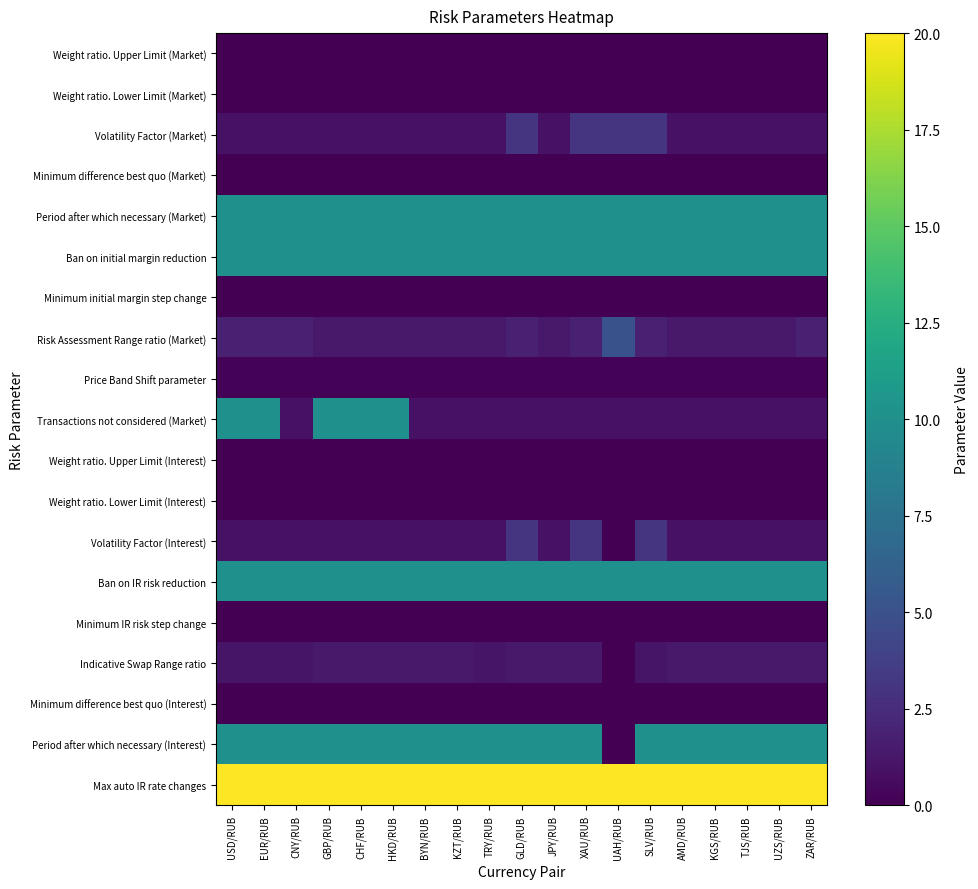

Which series has the largest total across all categories?

Max auto IR rate changes